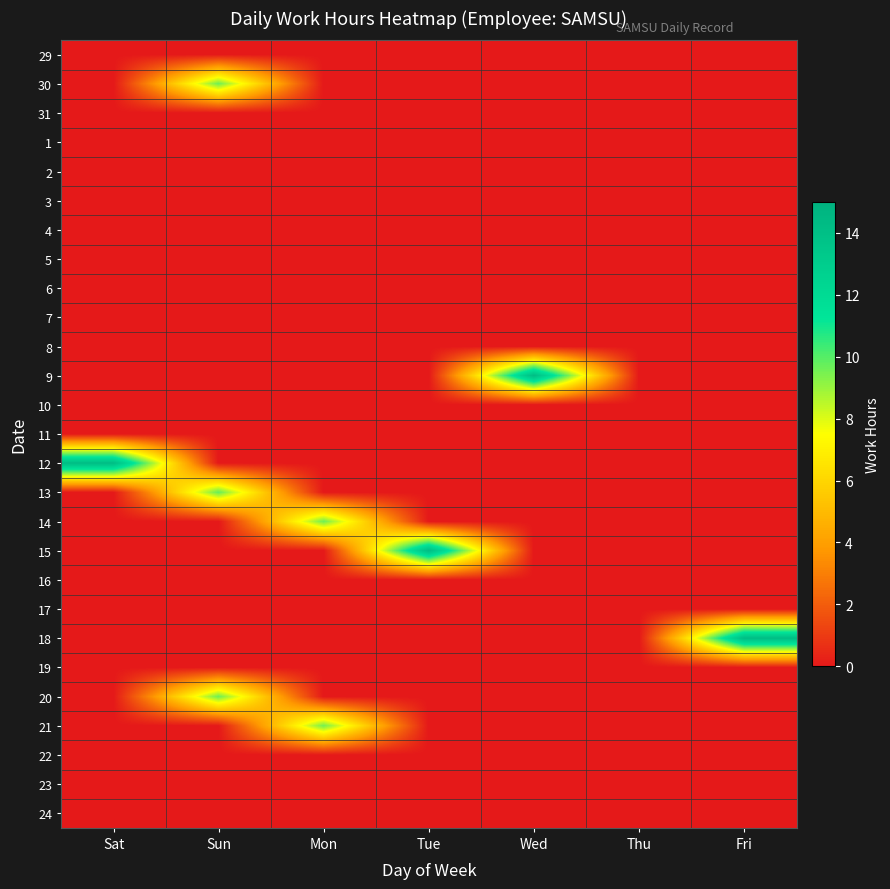

What is the difference between the highest and lowest values at Tue?

14.2